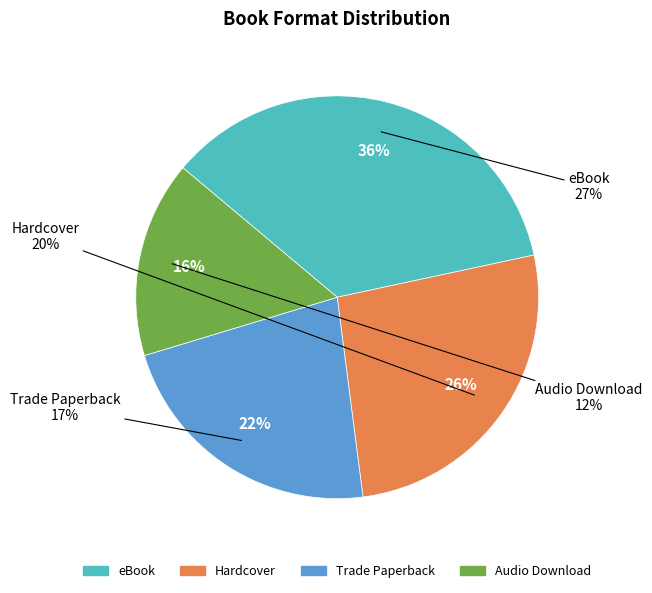

What is the change in value from Trade Paperback to Audio Download?

-5